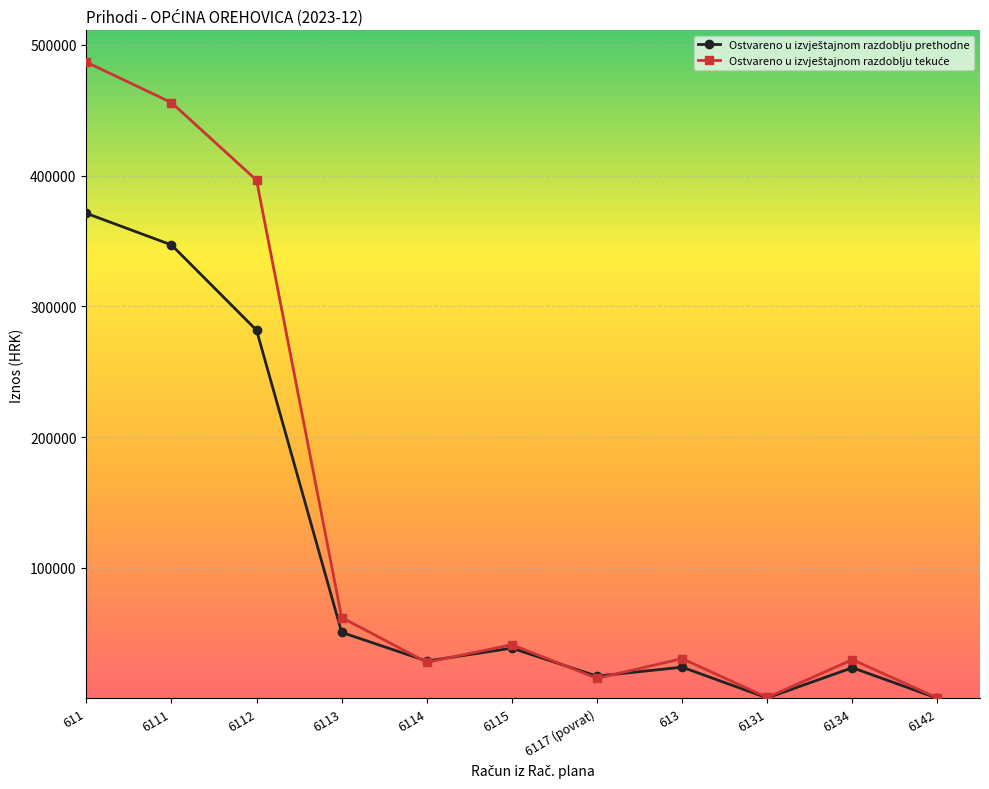

At which category is the sum across all series the highest?

611